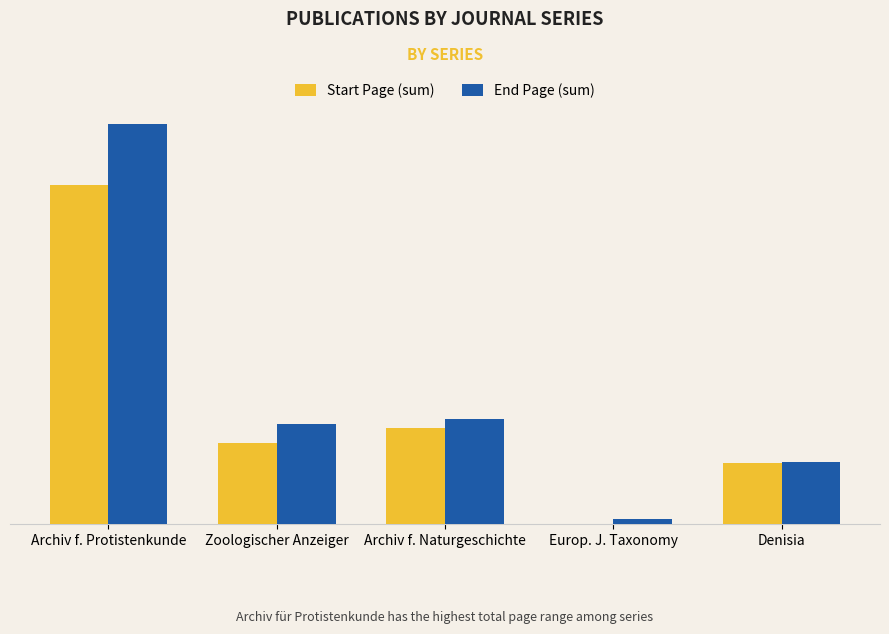

What are all the series names shown in the legend?

Start Page (sum), End Page (sum)